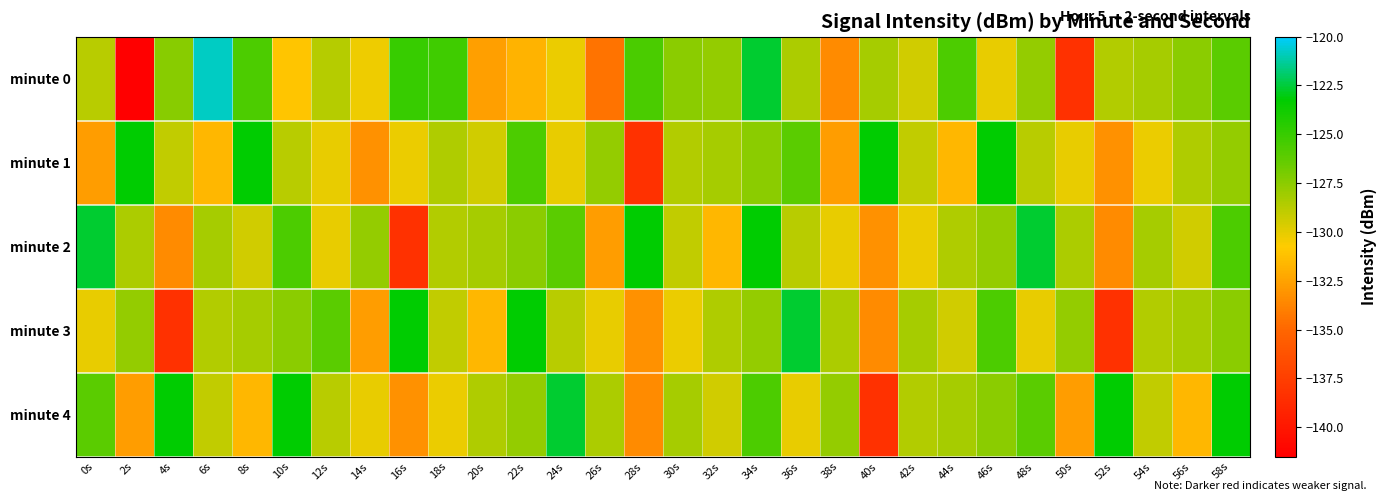

How many data points does each series have?

30